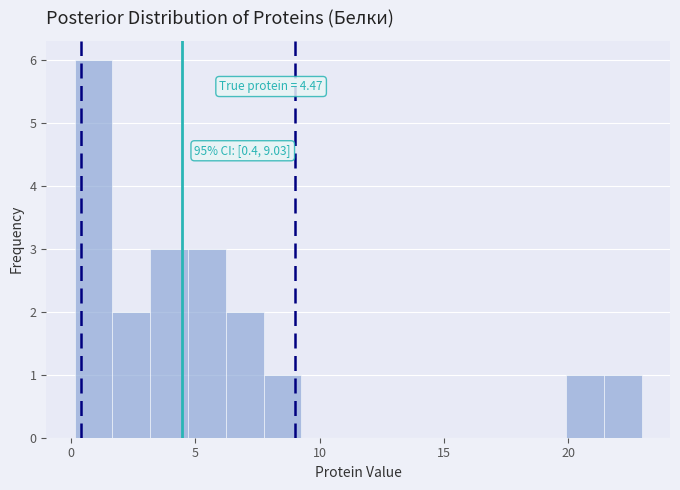

Around what value on the x-axis is the tallest bar? Give the approximate position of its centre, as read against the axis.

1.0